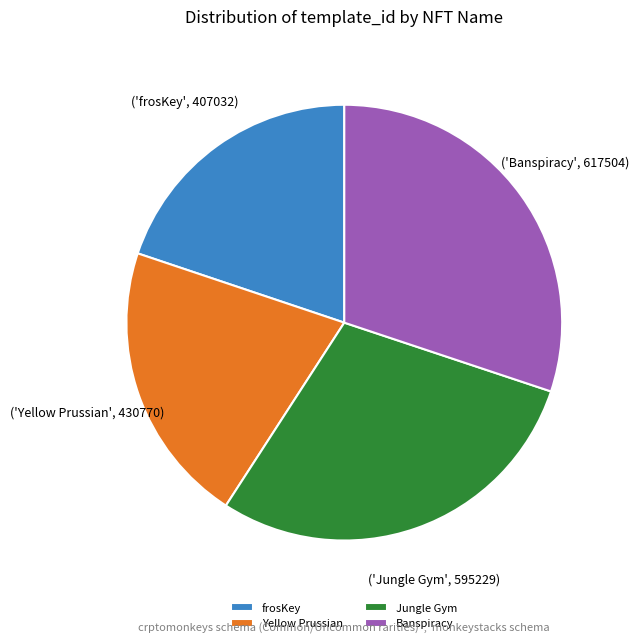

What is the smallest slice in the pie chart?

frosKey